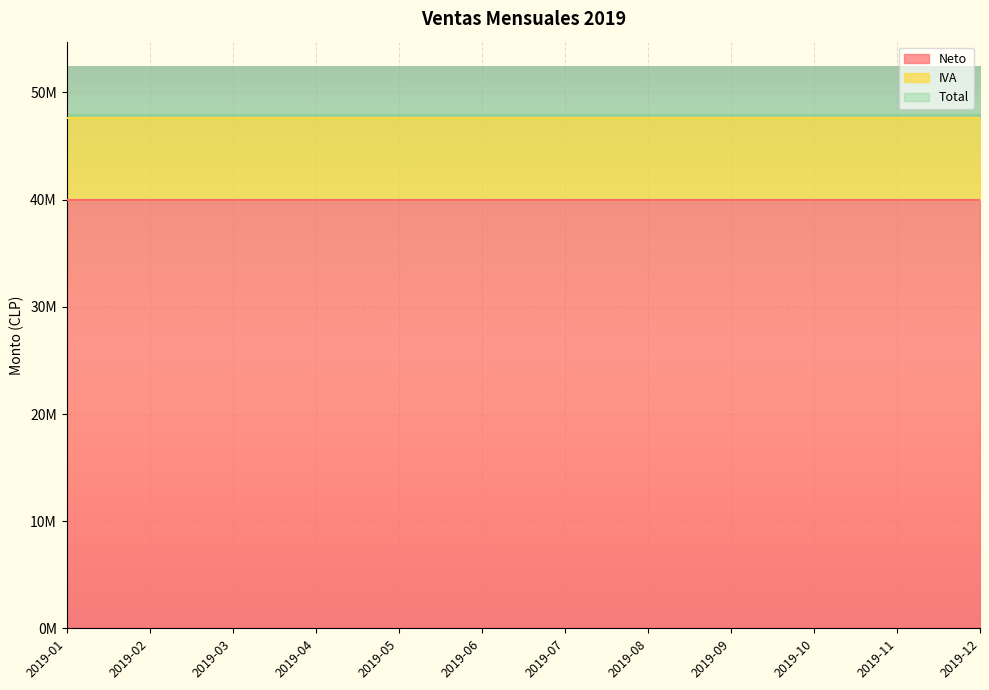

True or false: Neto has a value of 40000000 at 2019-02.

True